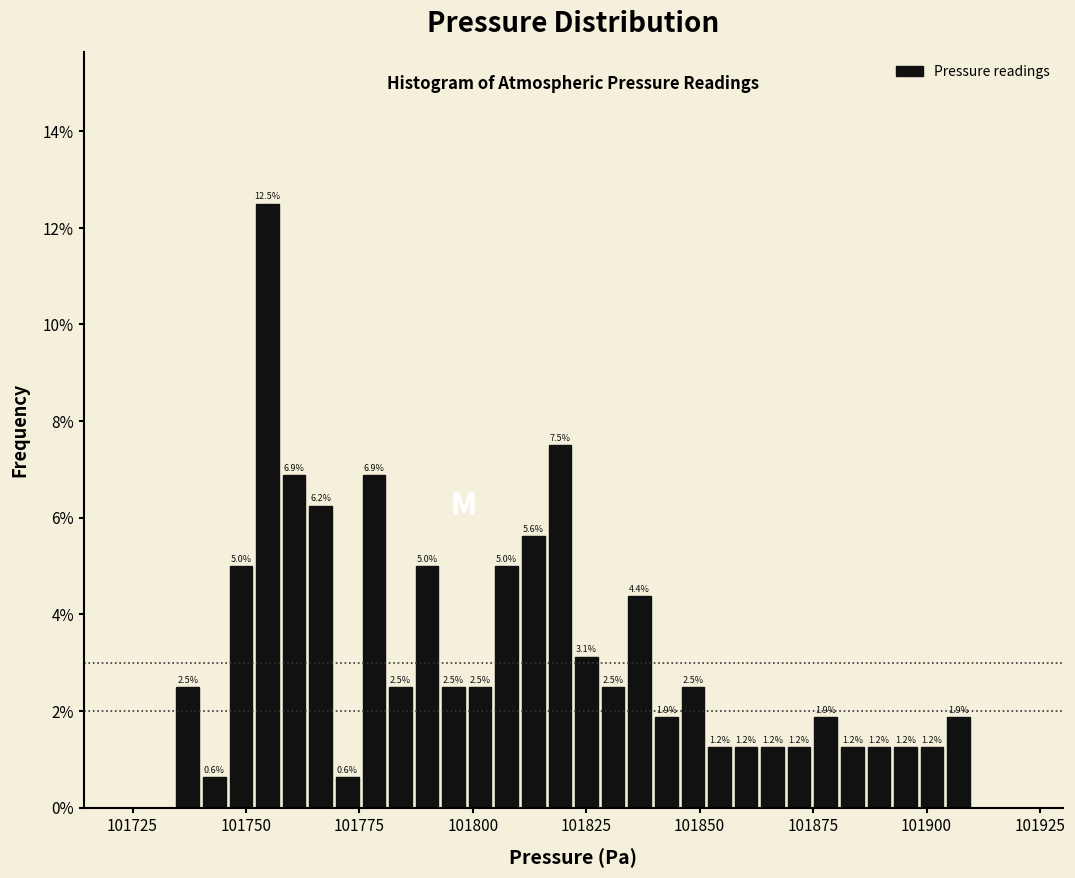

Around what value on the x-axis is the tallest bar? Give the approximate position of its centre, as read against the axis.

101755